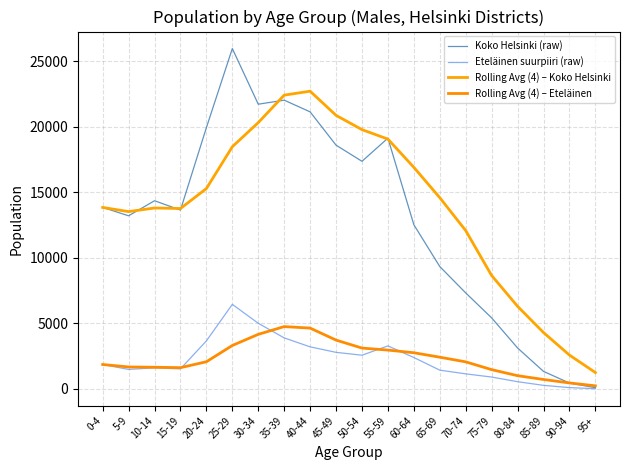

Which series has the largest total across all categories?

Rolling Avg (4) – Koko Helsinki